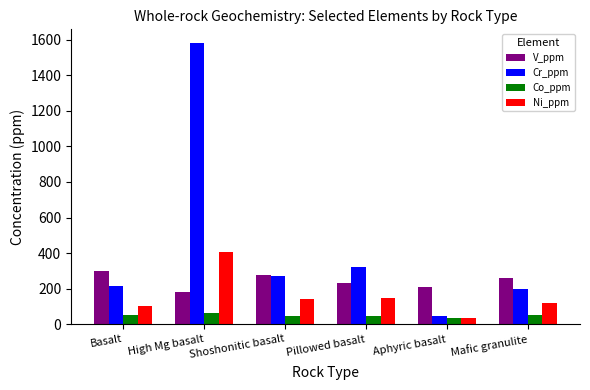

What is the maximum value shown in the chart?

1580.0